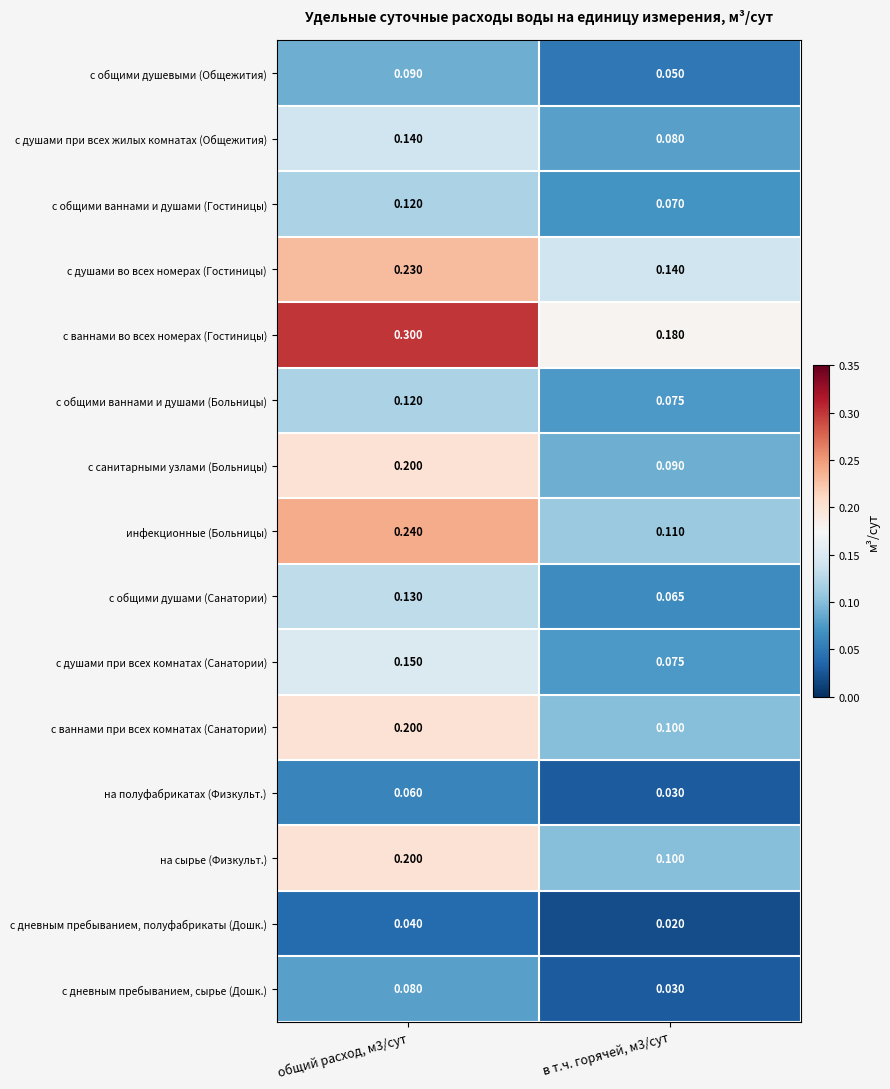

Count the number of data series in this chart.

15